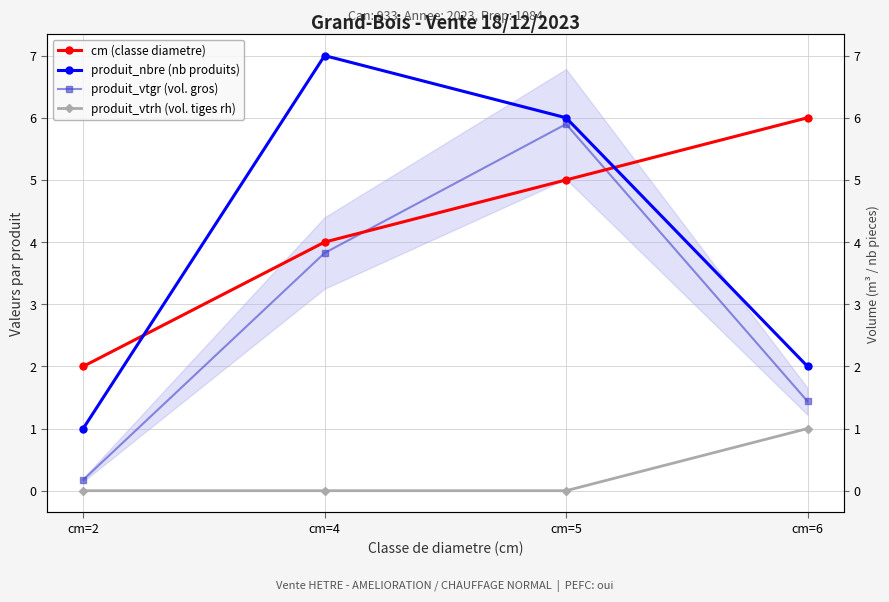

True or false: cm (classe diametre) has a value of 6.0 at cm=6.

True